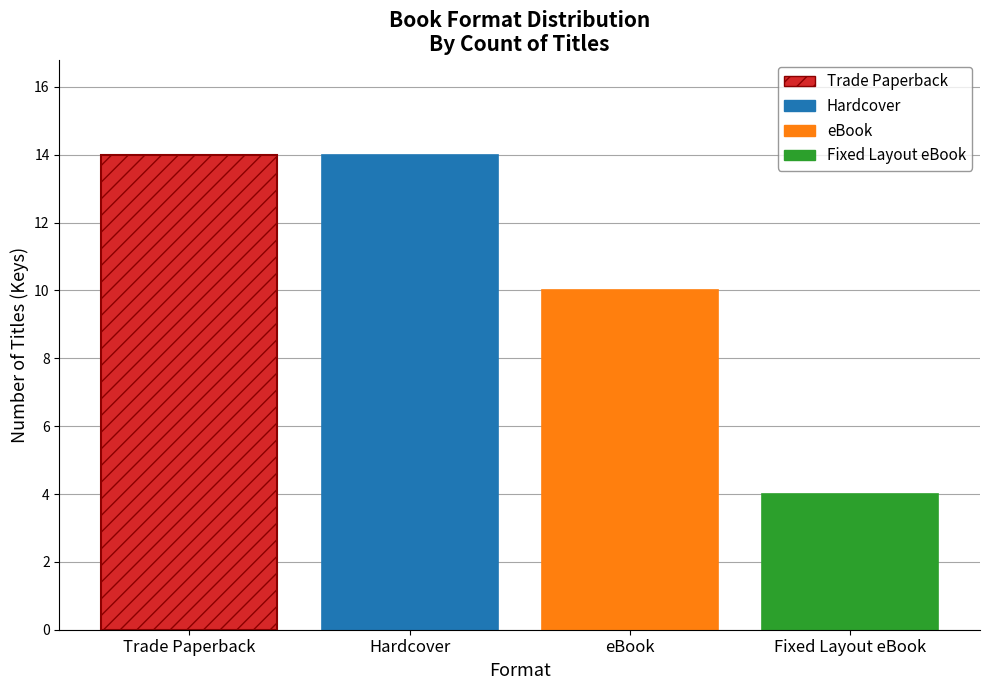

How many bars are there in each group?

4